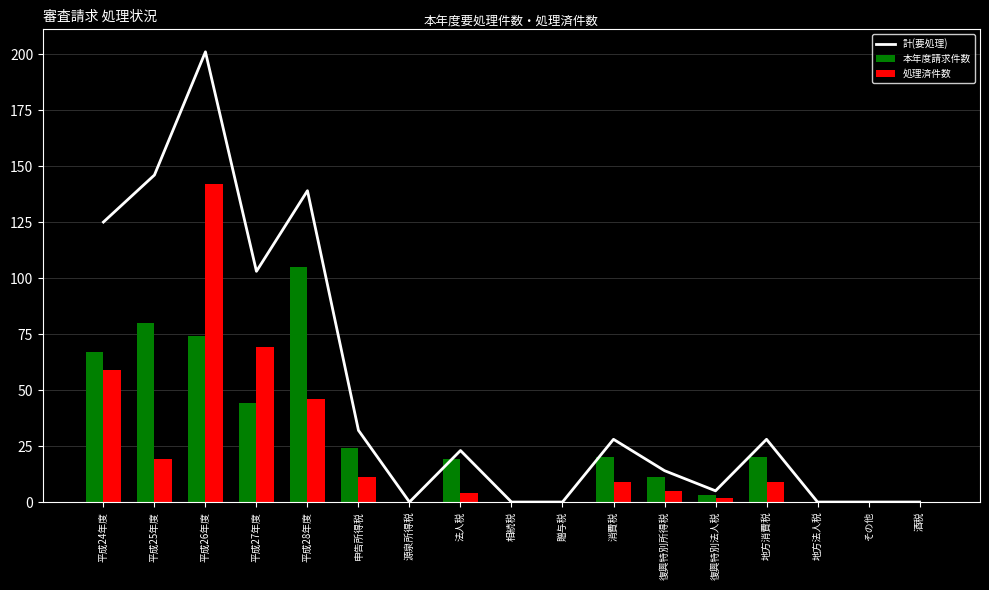

At how many categories does at least one series exceed 65?

5